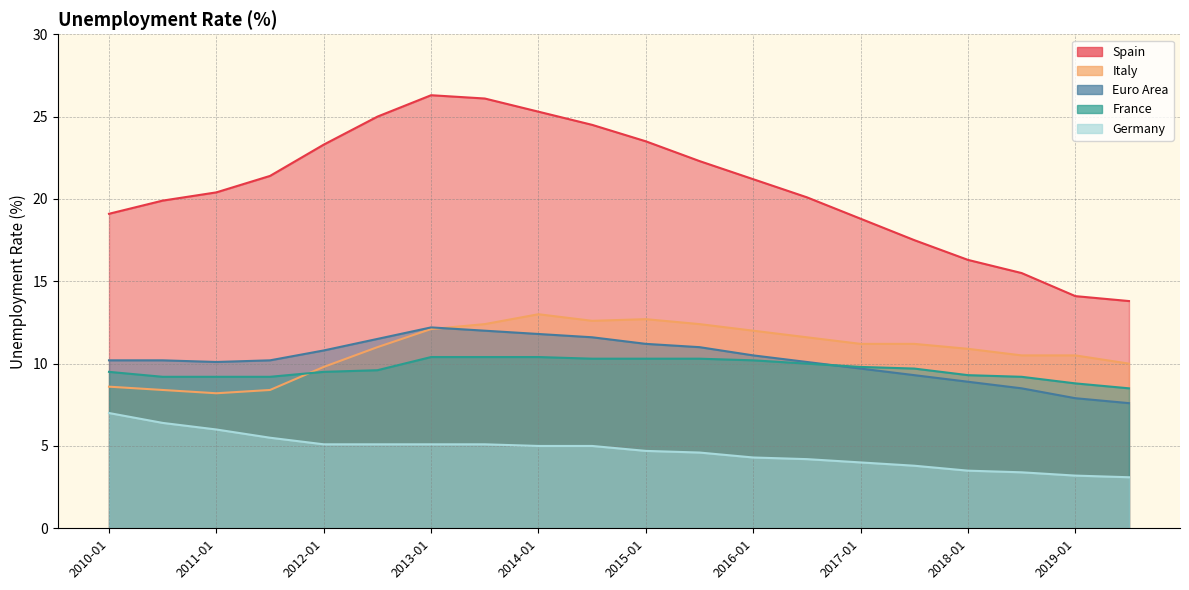

What is the label of the 3rd point from the left?

2011-01